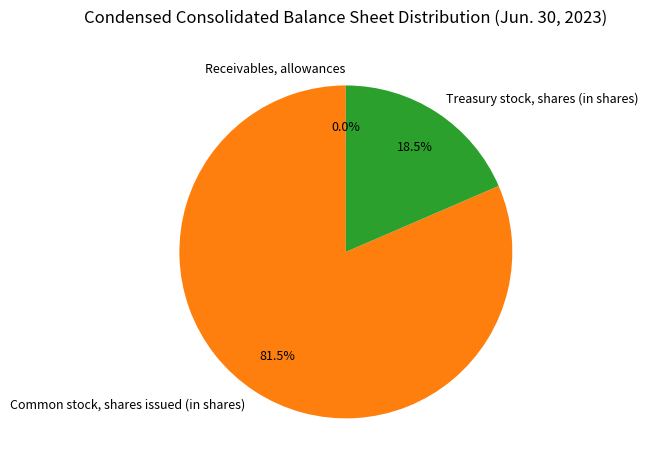

Which category has the biggest portion of the pie?

Common stock, shares issued (in shares)